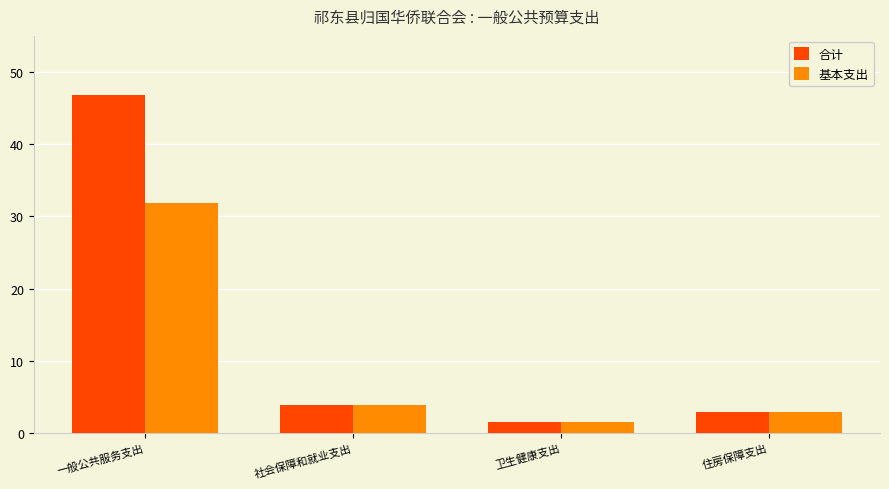

What are all the series names shown in the legend?

合计, 基本支出